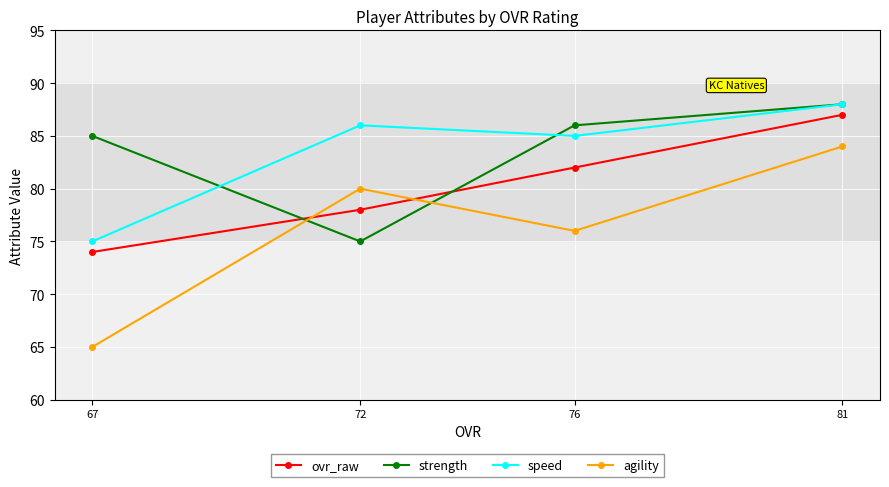

At which label does agility first exceed 80?

81